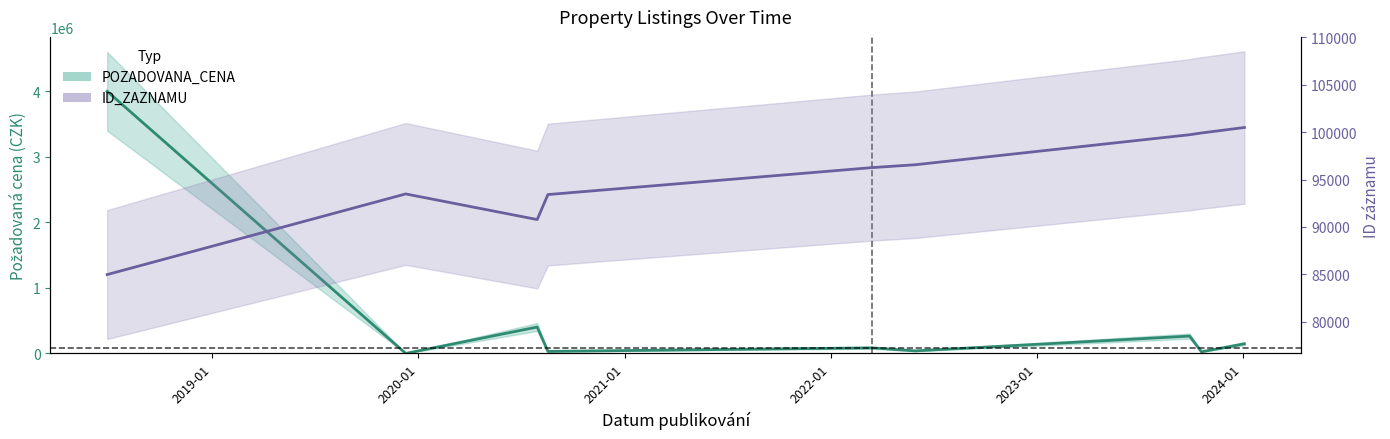

Rank the series at 2021-01 from lowest to highest value.

POZADOVANA_CENA, ID_ZAZNAMU